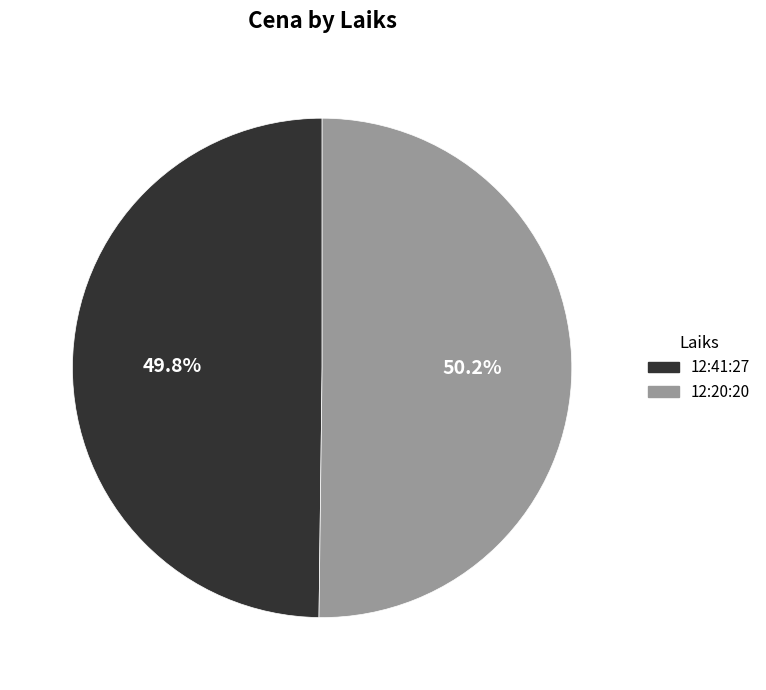

Is there a majority slice in this chart?

Yes